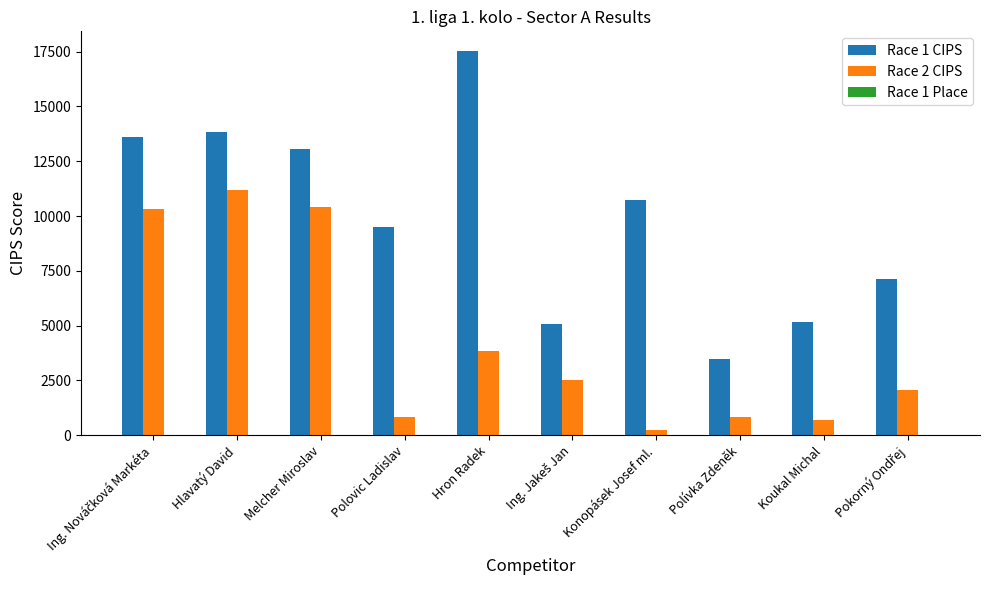

Which series has the largest range (max minus min)?

Race 1 CIPS